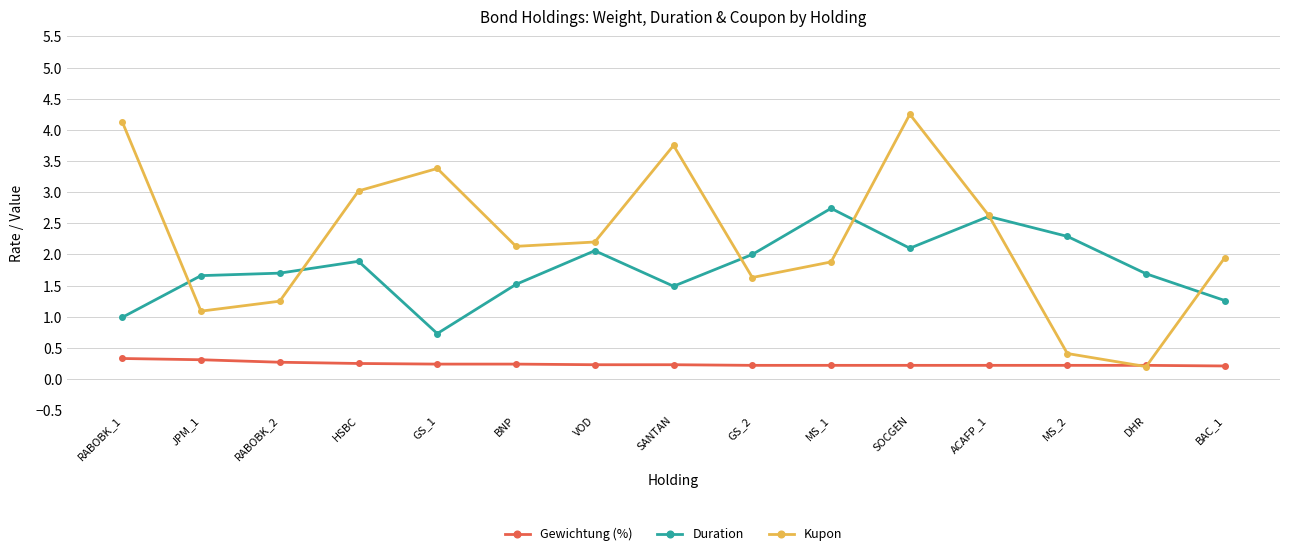

Is the value of Kupon at SANTAN greater than the value of Gewichtung (%) at GS_2?

Yes